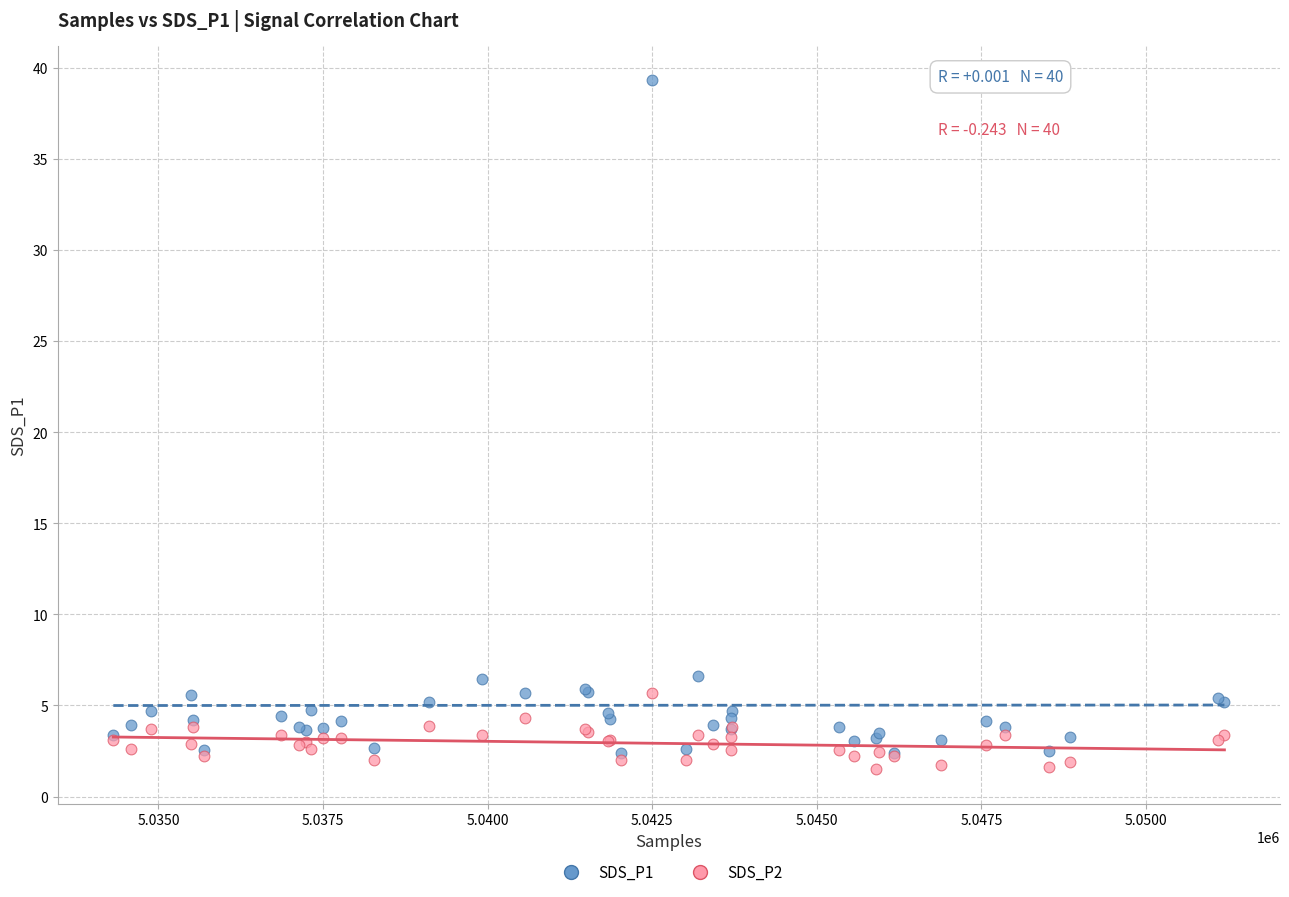

Which series reaches the maximum Y coordinate?

SDS_P1